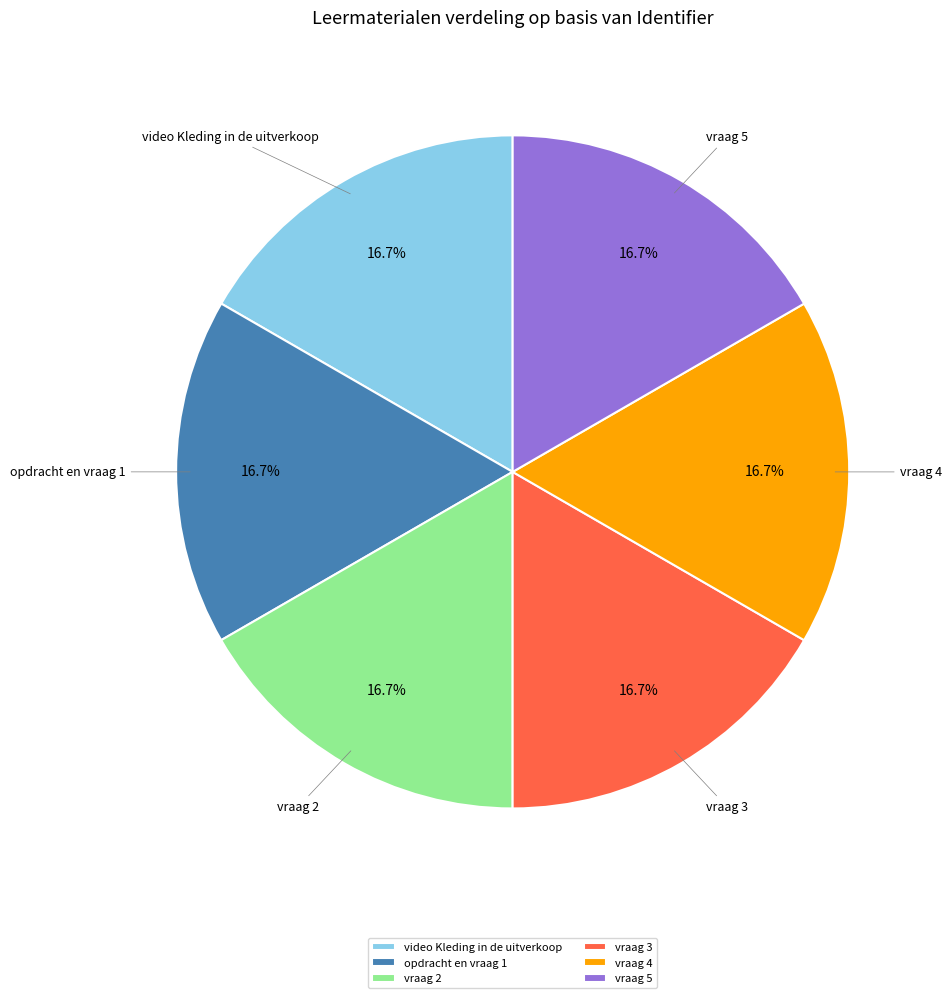

How many segments does this pie chart have?

6